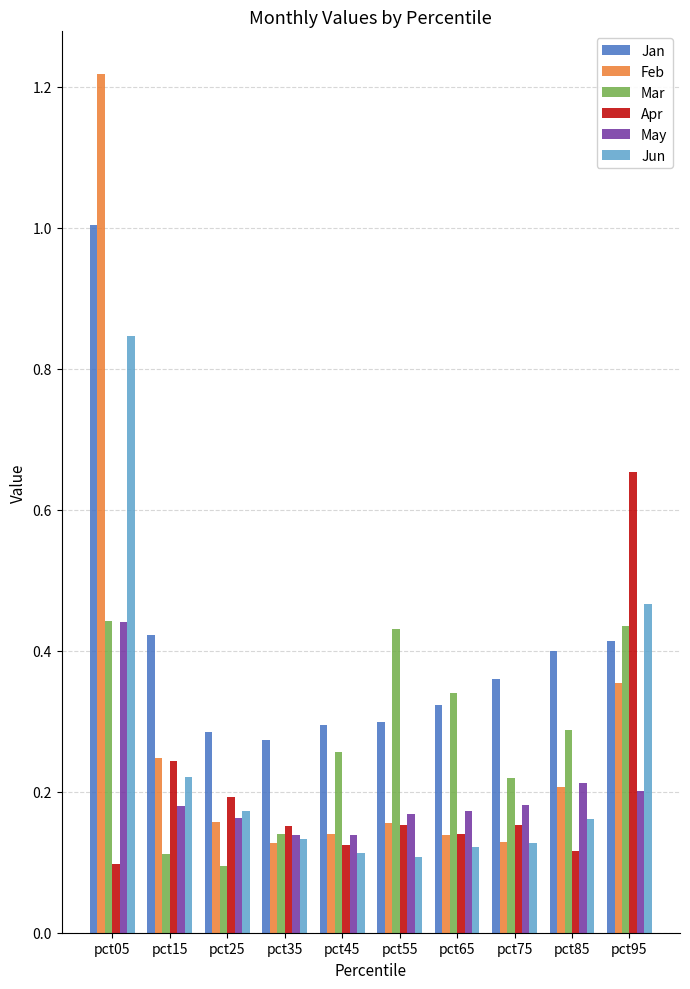

The value of Jun at pct55 is 0.2. True or false?

False